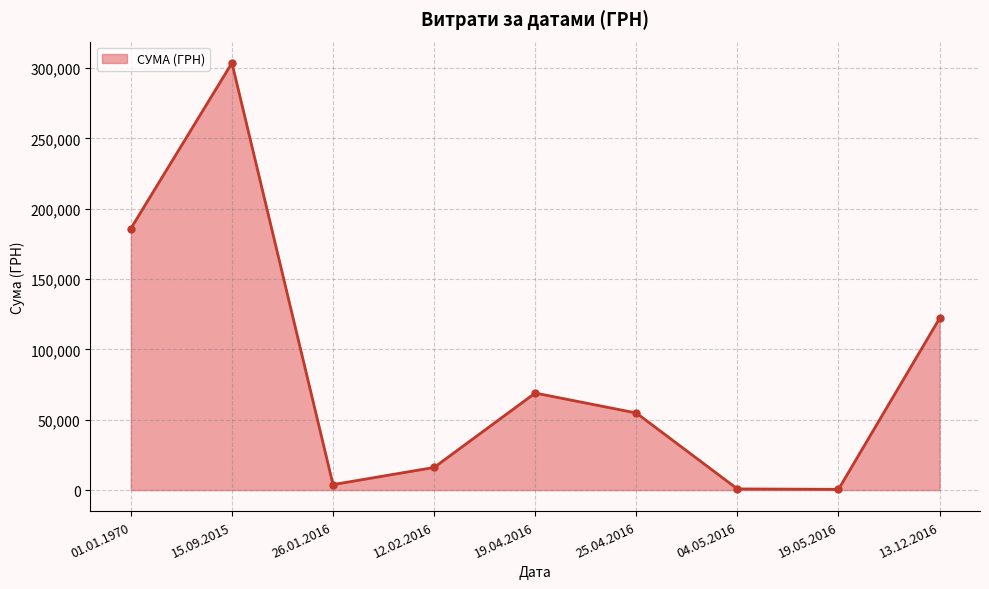

How many series are shown in this chart?

1